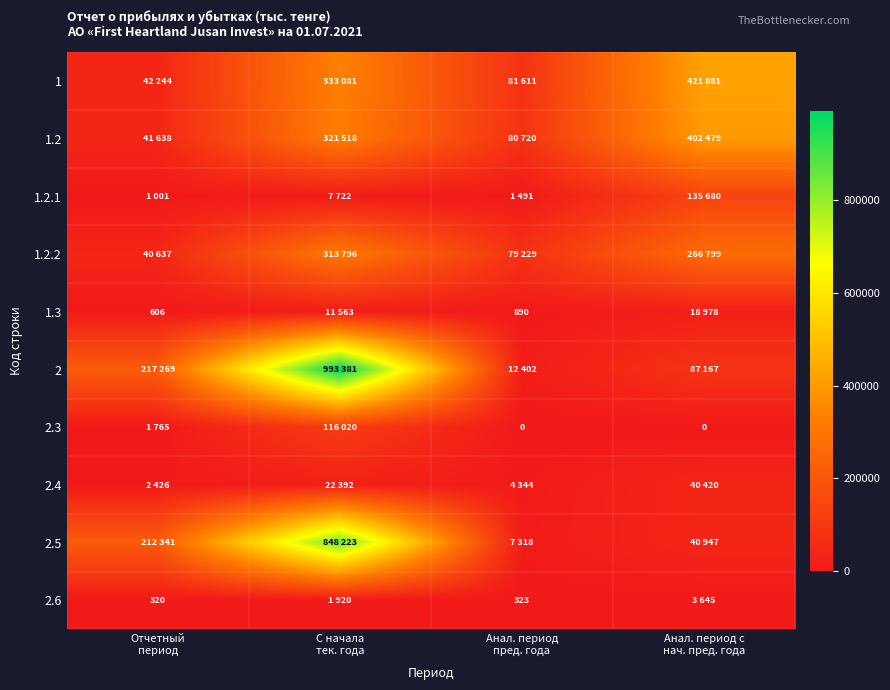

What is the difference between the highest and lowest values at С начала
тек. года?

991461